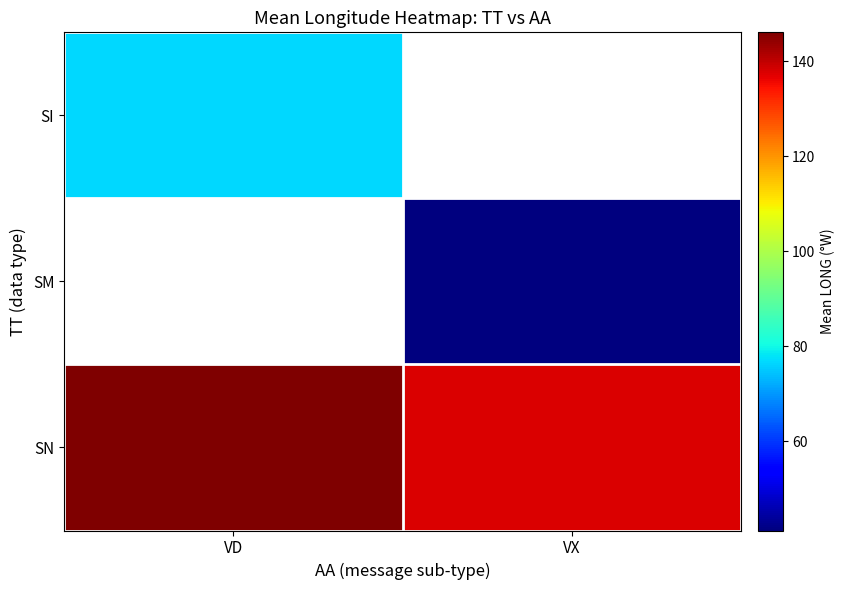

The value of SI at VD is 136.4. True or false?

False